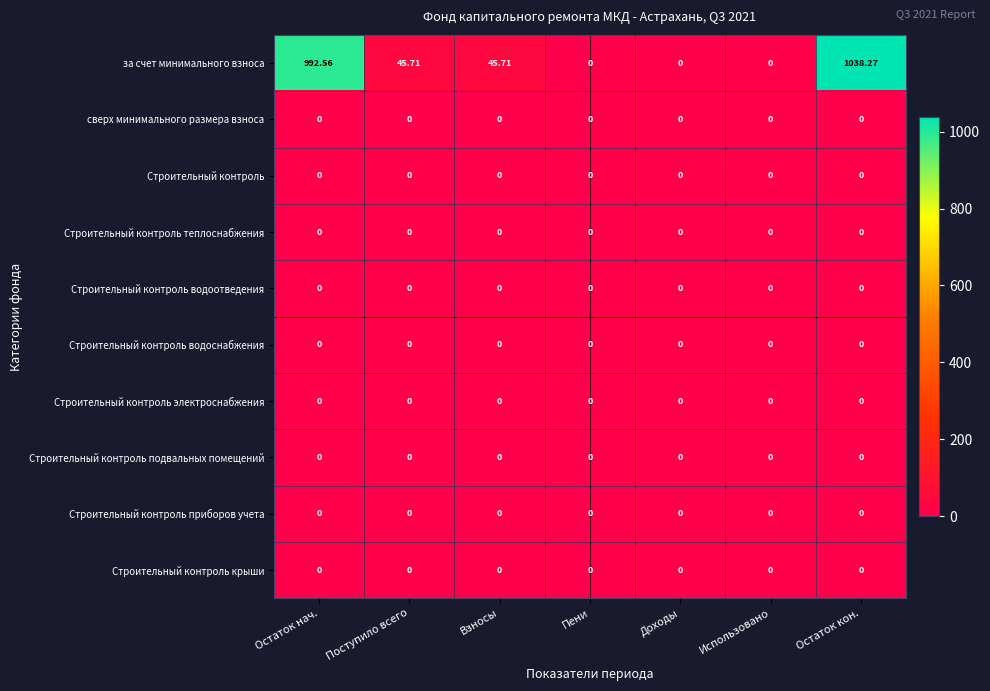

Count the number of categories in the chart.

7